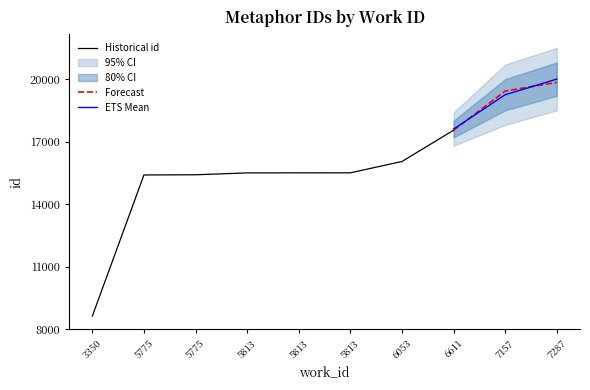

Which label corresponds to the smallest value in the chart?

3350